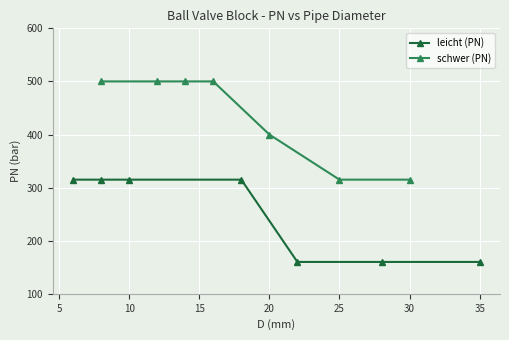

How many values in the leicht (PN) series are below 315?

3